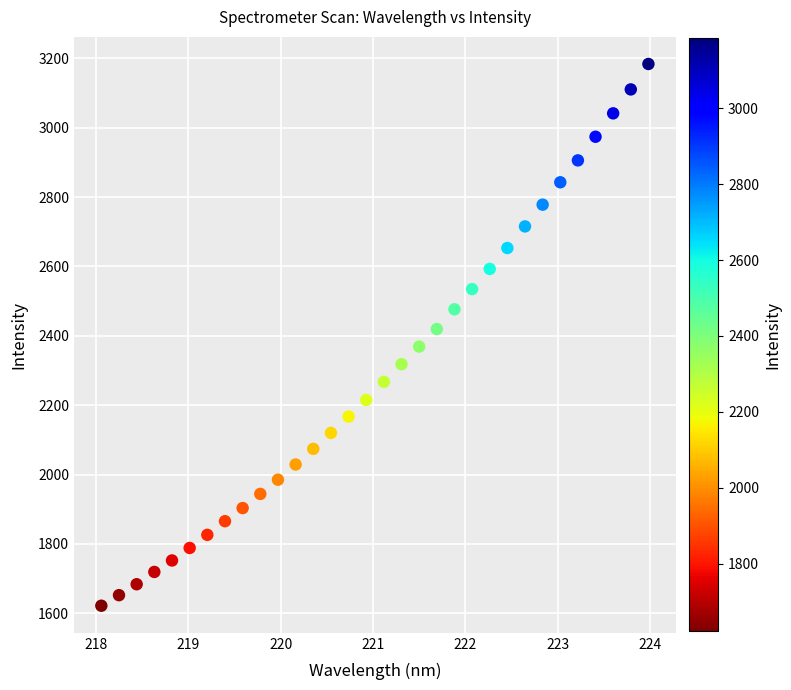

What is the range of X values (max minus min)?

5.9